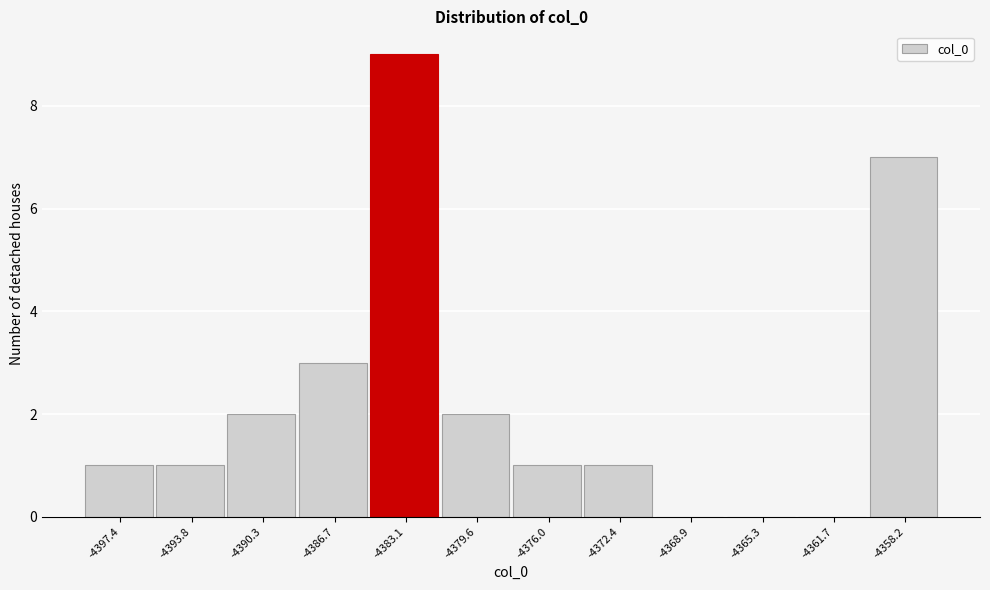

Reading right to left, list all the values displayed in this chart.

-4358.2=7	-4361.7=0	-4365.3=0	-4368.9=0	-4372.4=1	-4376.0=1	-4379.6=2	-4383.1=9	-4386.7=3	-4390.3=2	-4393.8=1	-4397.4=1